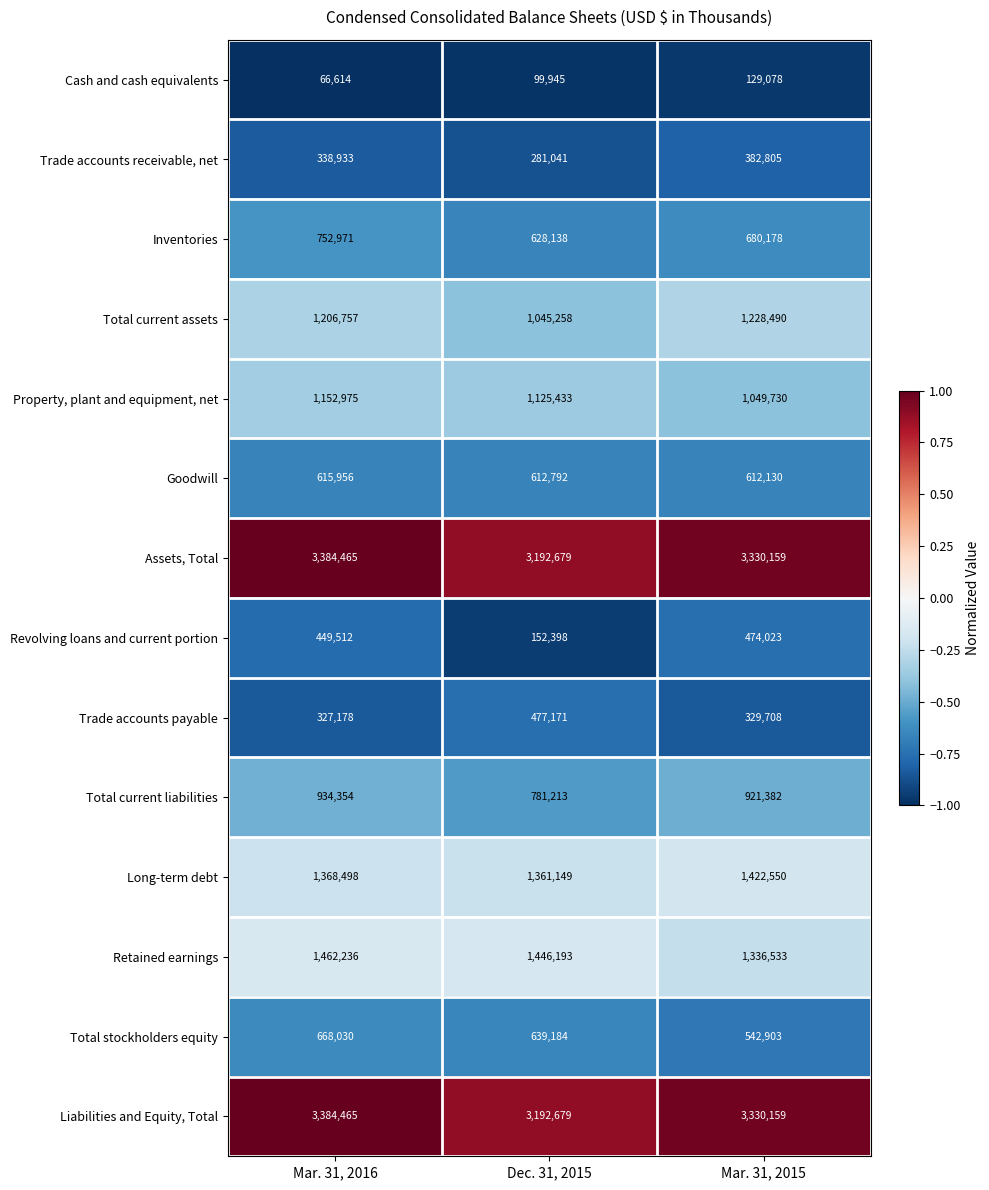

List the labels in order of Assets, Total value, smallest first.

Dec. 31, 2015, Mar. 31, 2015, Mar. 31, 2016